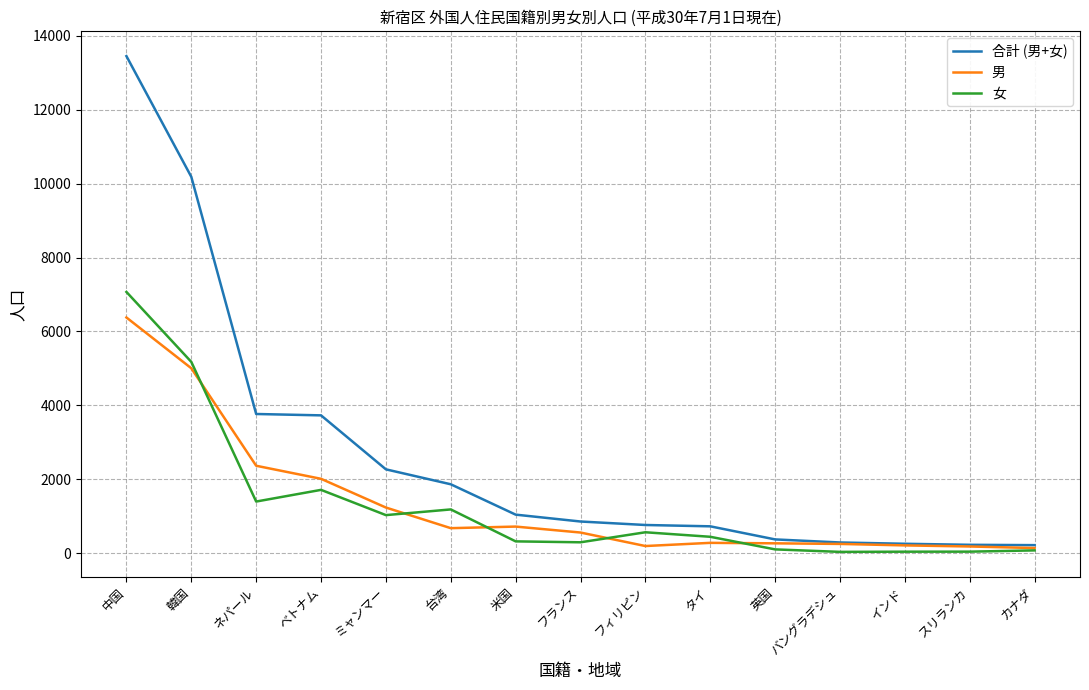

How many lines are shown in the chart?

3